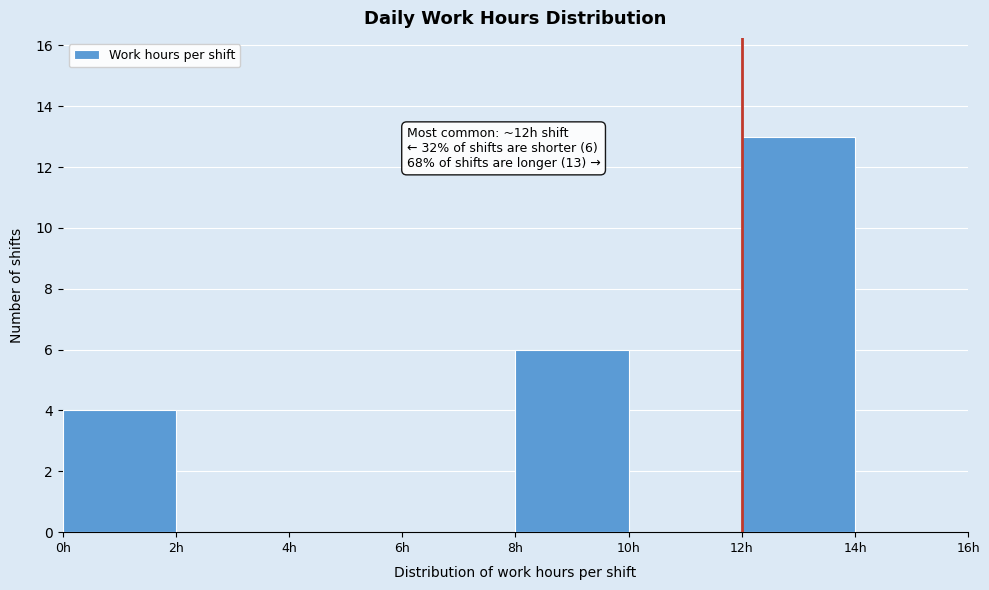

Over which range of the x-axis is the bar tallest?

12 to 14